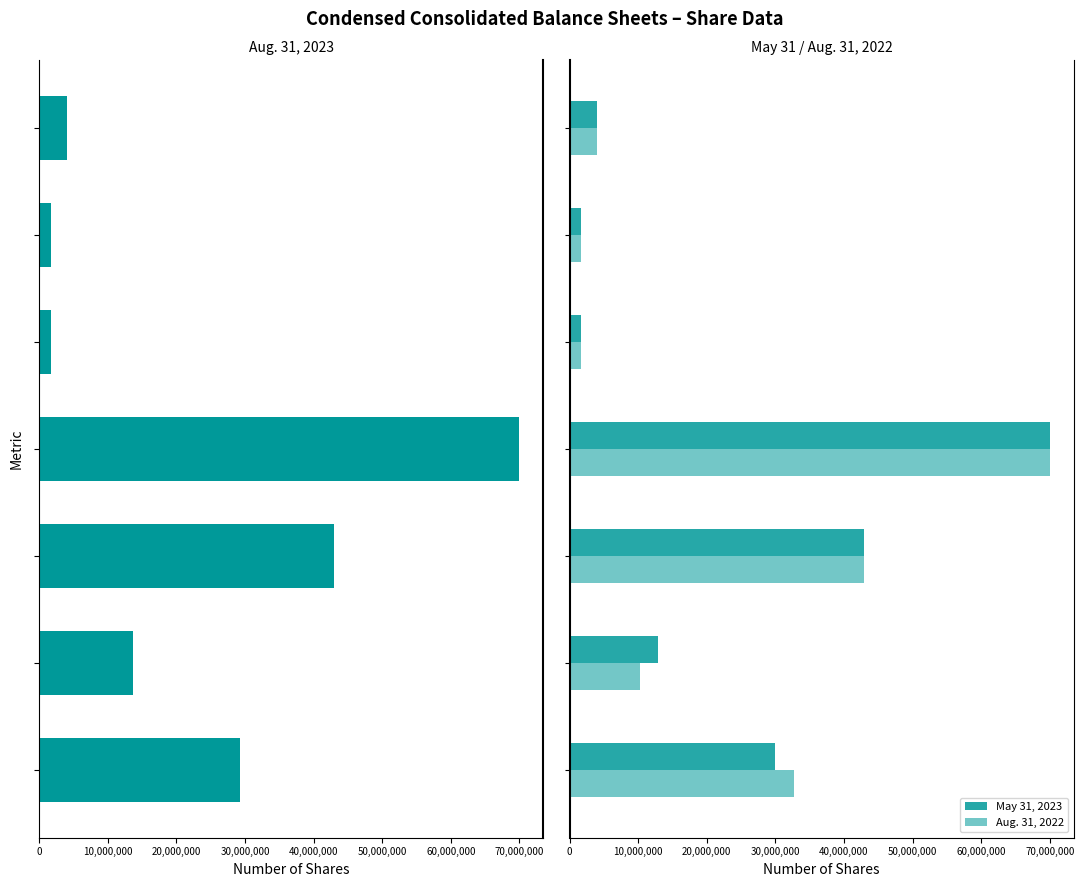

What is the value of the Aug. 31, 2022 bar at the 2nd from the left?

10200000